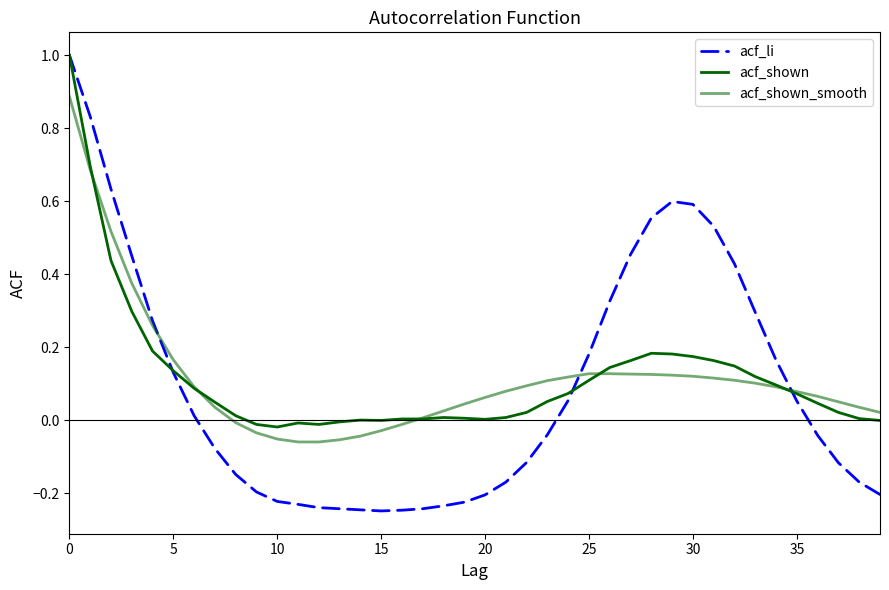

What is the greatest value displayed?

1.0